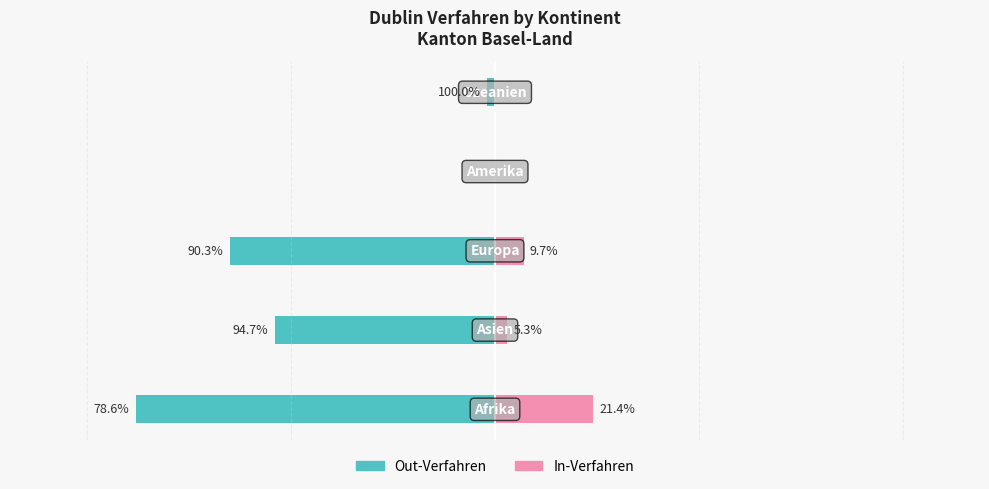

How many bars are there in each group?

2